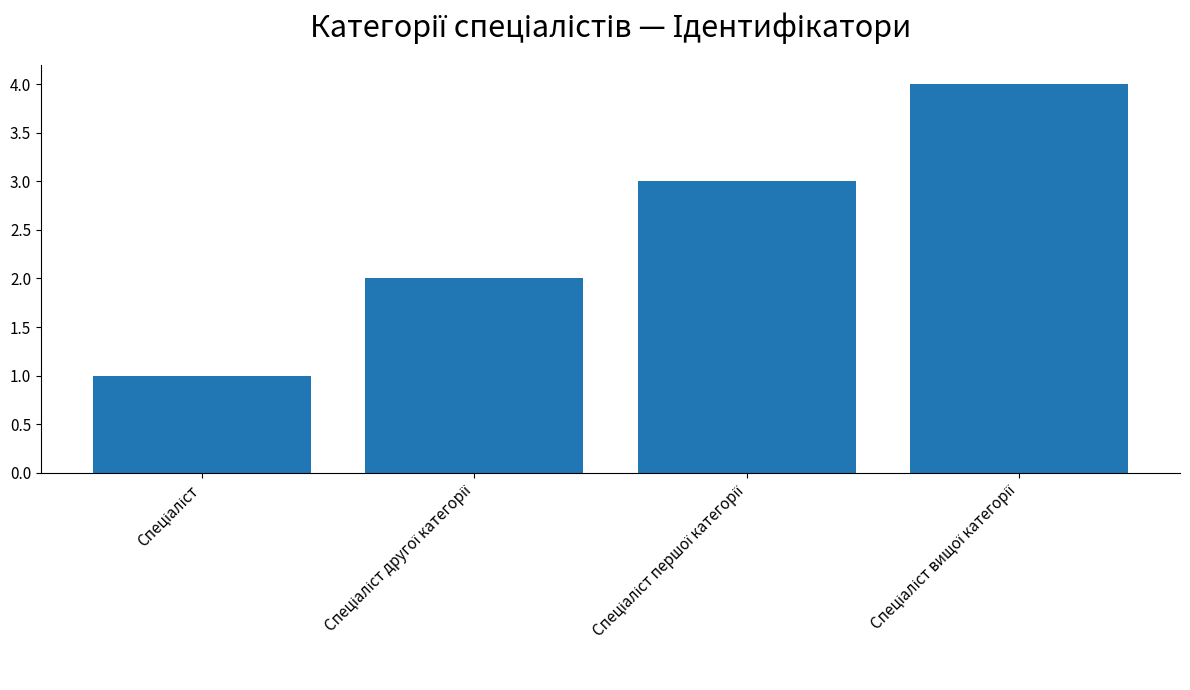

What is the greatest value displayed?

4